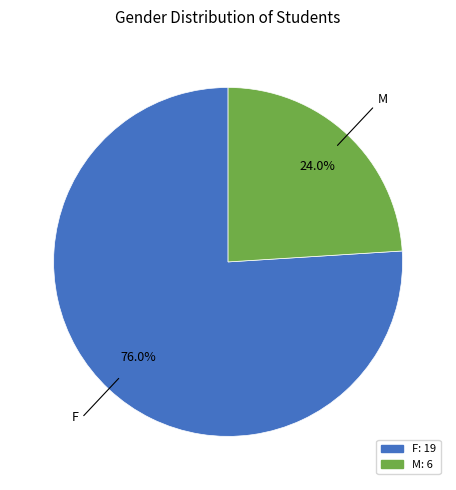

Which slice is the largest?

F